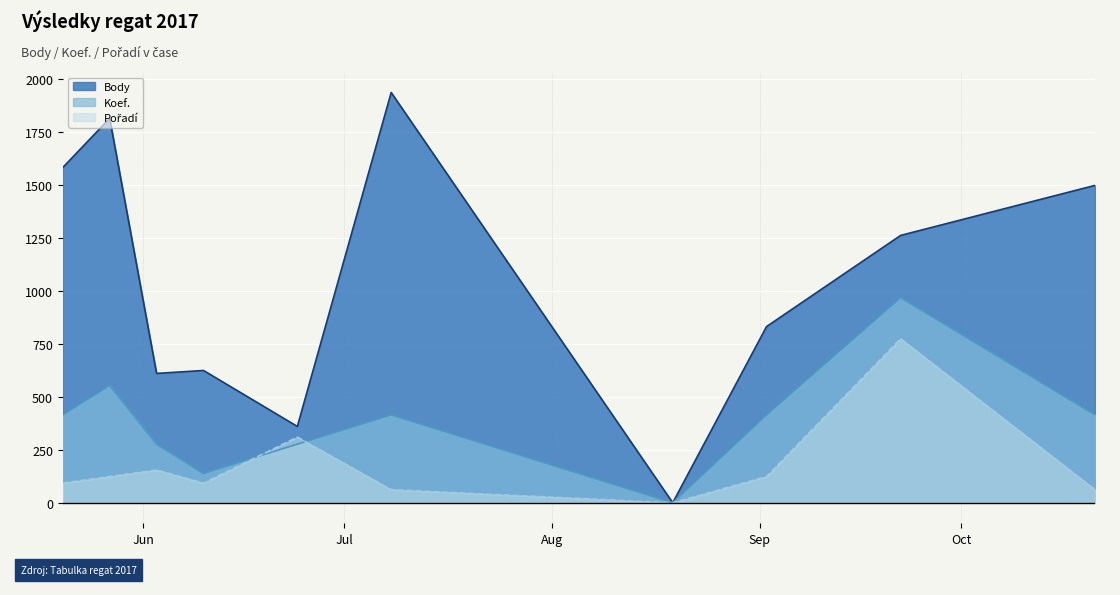

What is the value of the Koef. point at the 10th from the left?

414.6